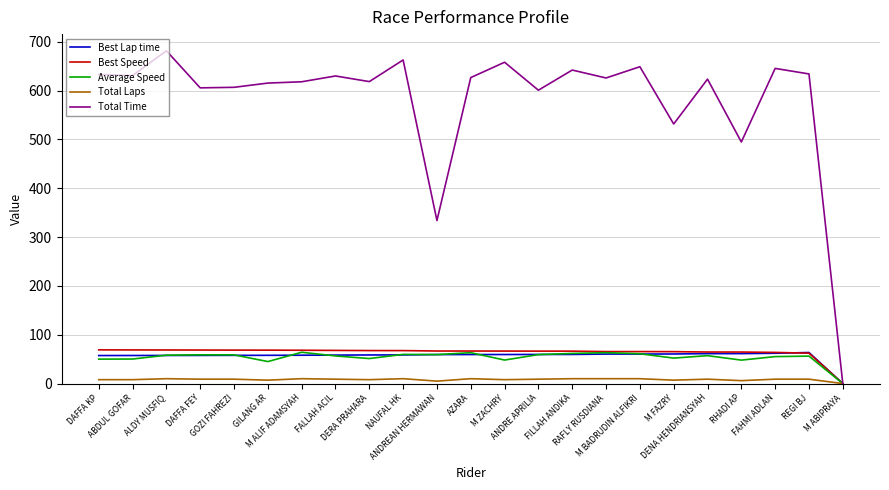

What value does the Total Laps series have at ALDY MUSFIQ?

10.0